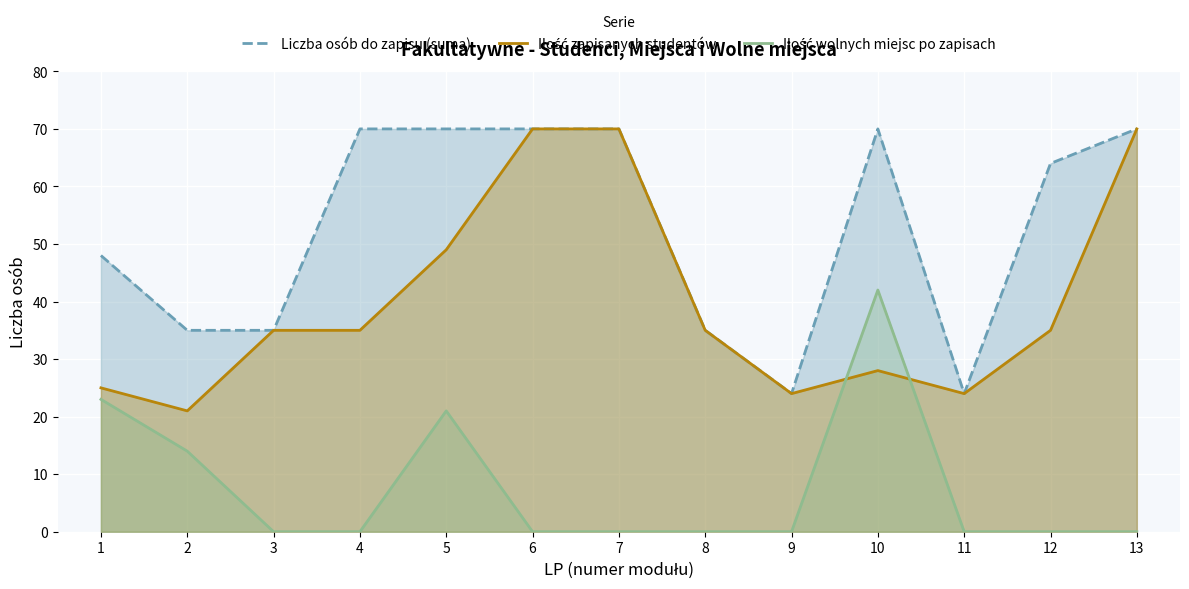

Reading left to right, what are all the values shown in this chart?

Liczba osób do zapisu (suma): 1=48	2=35	3=35	4=70	5=70	6=70	7=70	8=35	9=24	10=70	11=24	12=64	13=70
Ilość zapisanych studentów: 1=25	2=21	3=35	4=35	5=49	6=70	7=70	8=35	9=24	10=28	11=24	12=35	13=70
Ilość wolnych miejsc po zapisach: 1=23	2=14	3=0	4=0	5=21	6=0	7=0	8=0	9=0	10=42	11=0	12=0	13=0